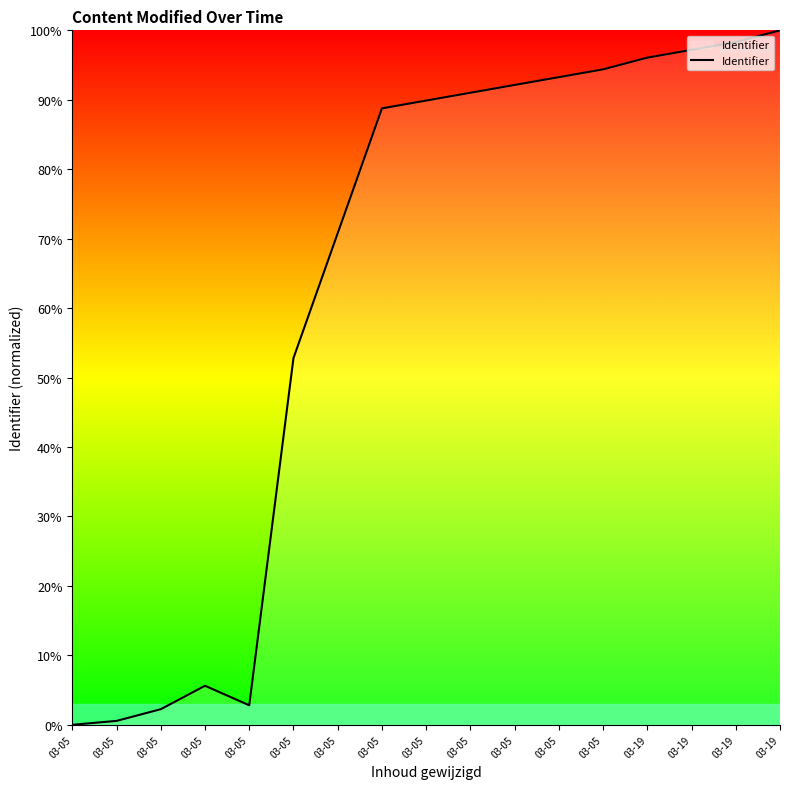

List the labels in order of value, smallest first.

03-05, 03-05, 03-05, 03-05, 03-05, 03-05, 03-05, 03-05, 03-05, 03-05, 03-05, 03-05, 03-05, 03-19, 03-19, 03-19, 03-19